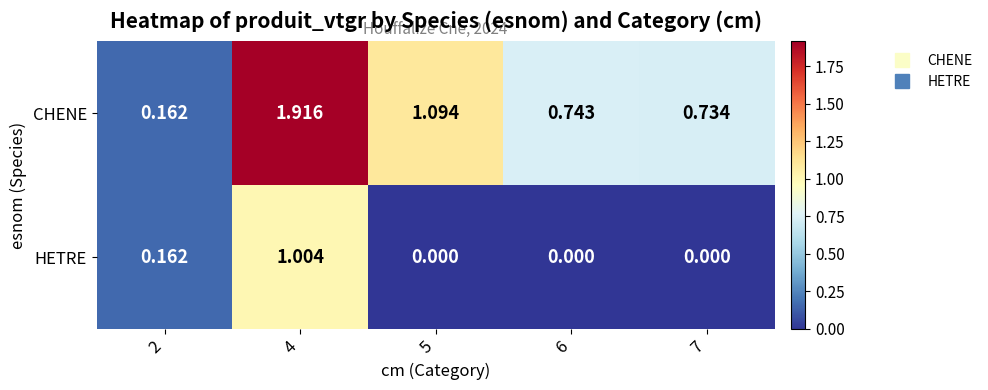

Between 4 and 6, which series saw the biggest shift?

CHENE